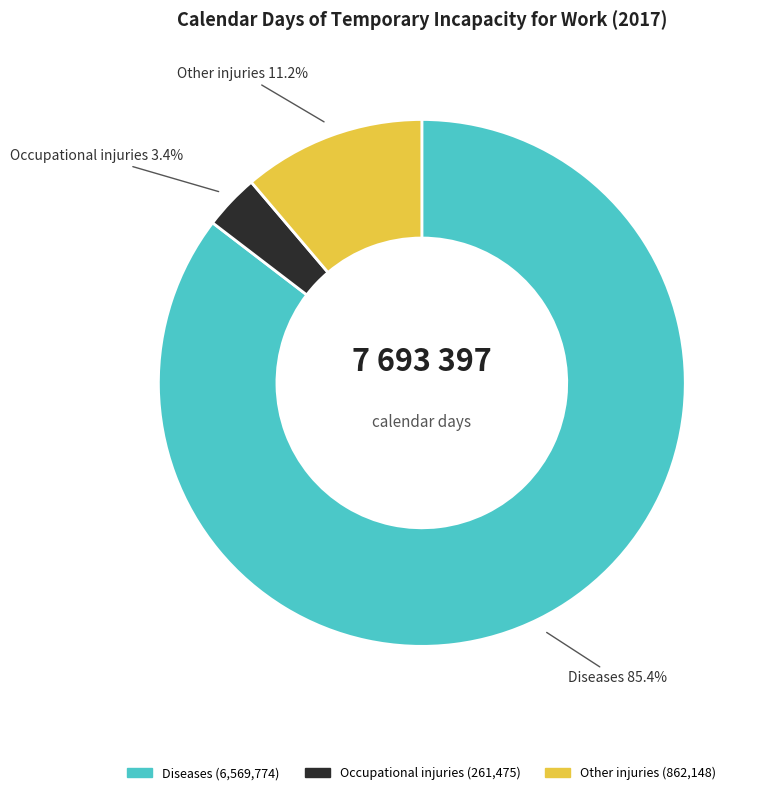

To the nearest percent, what is the average slice percentage?

33%